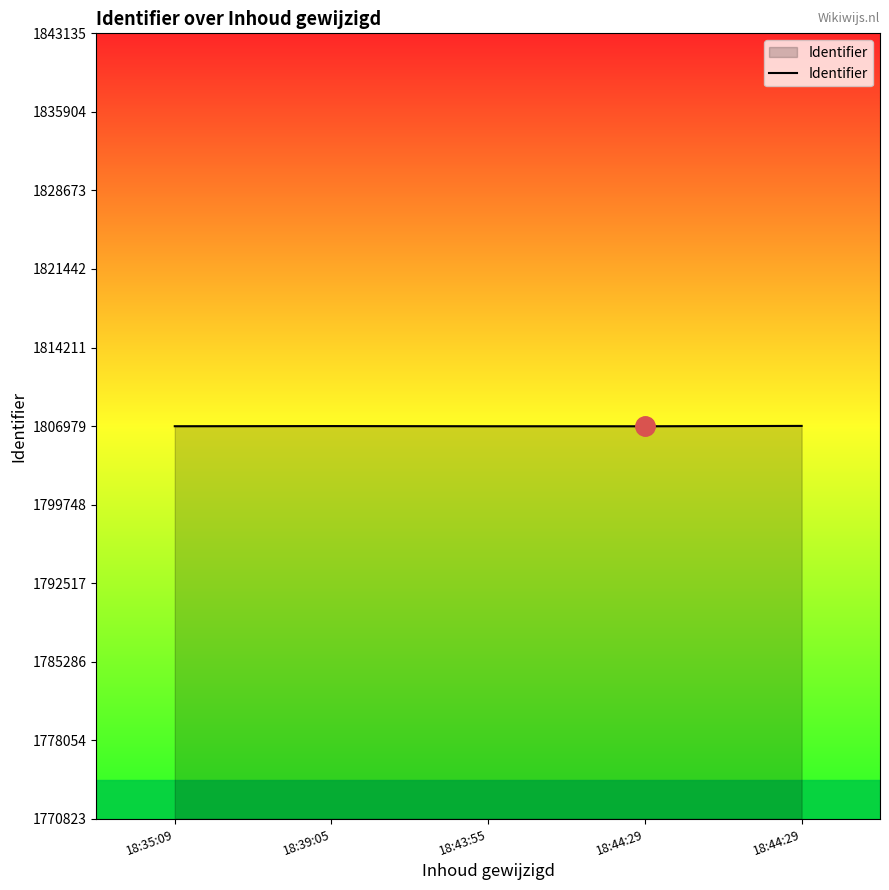

List the labels in order of value, largest first.

18:44:29, 18:39:05, 18:35:09, 18:43:55, 18:44:29